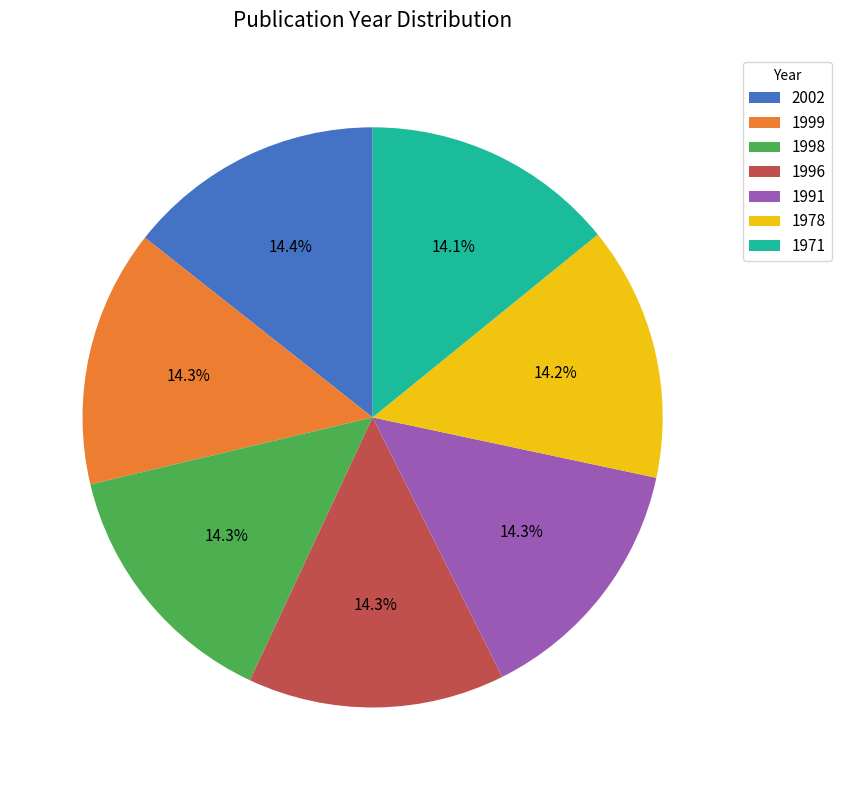

Approximately how many times larger is the value at 1999 compared to 1996?

1.0